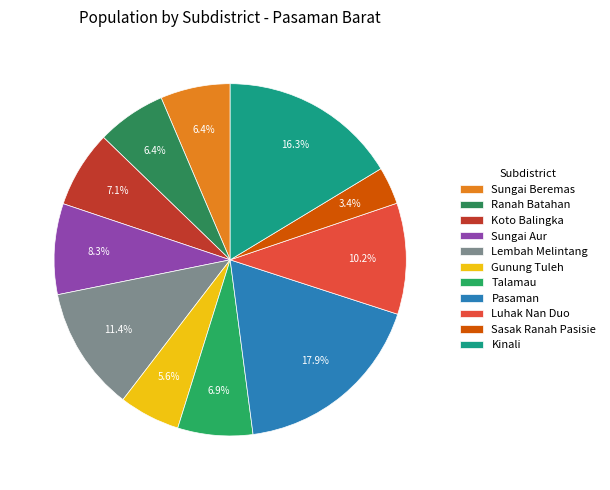

Does Sungai Beremas account for over 50% of the chart?

No